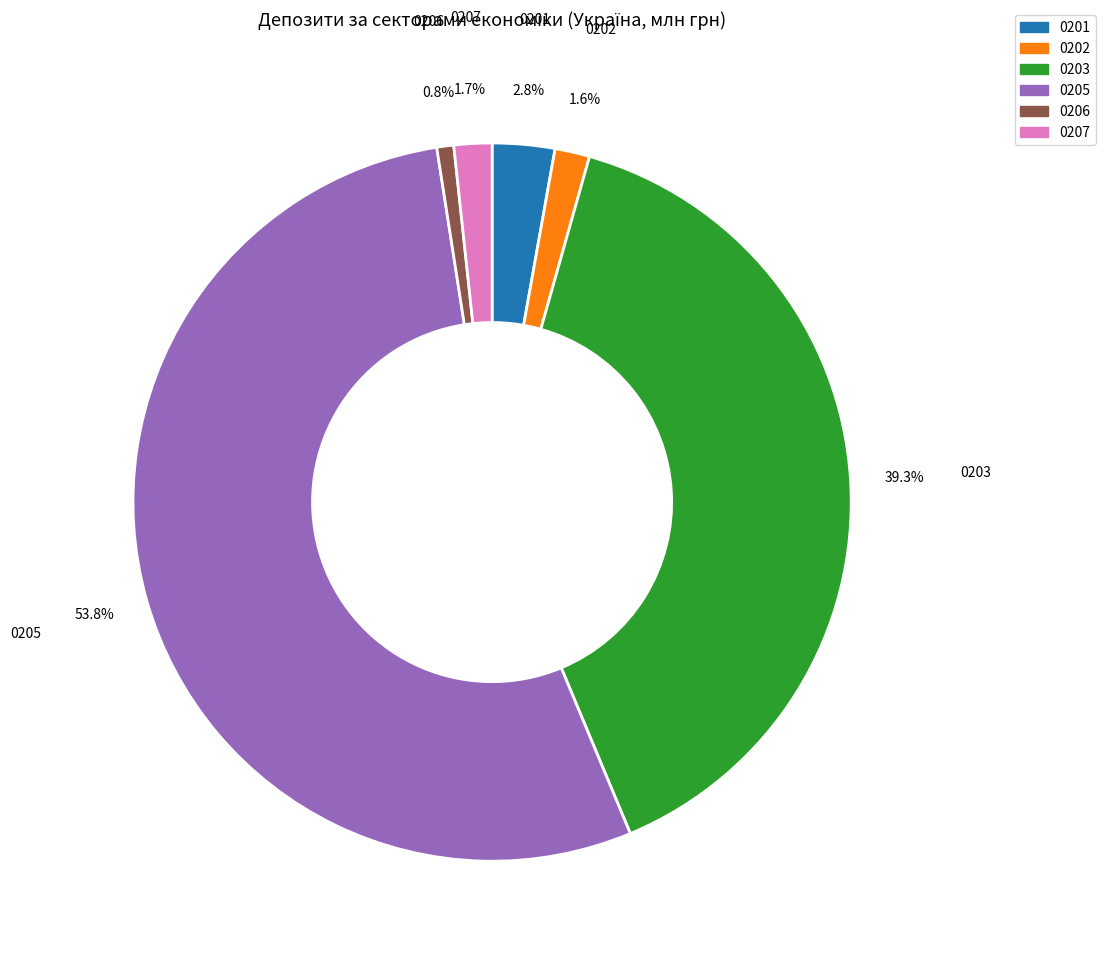

How many segments does this pie chart have?

6